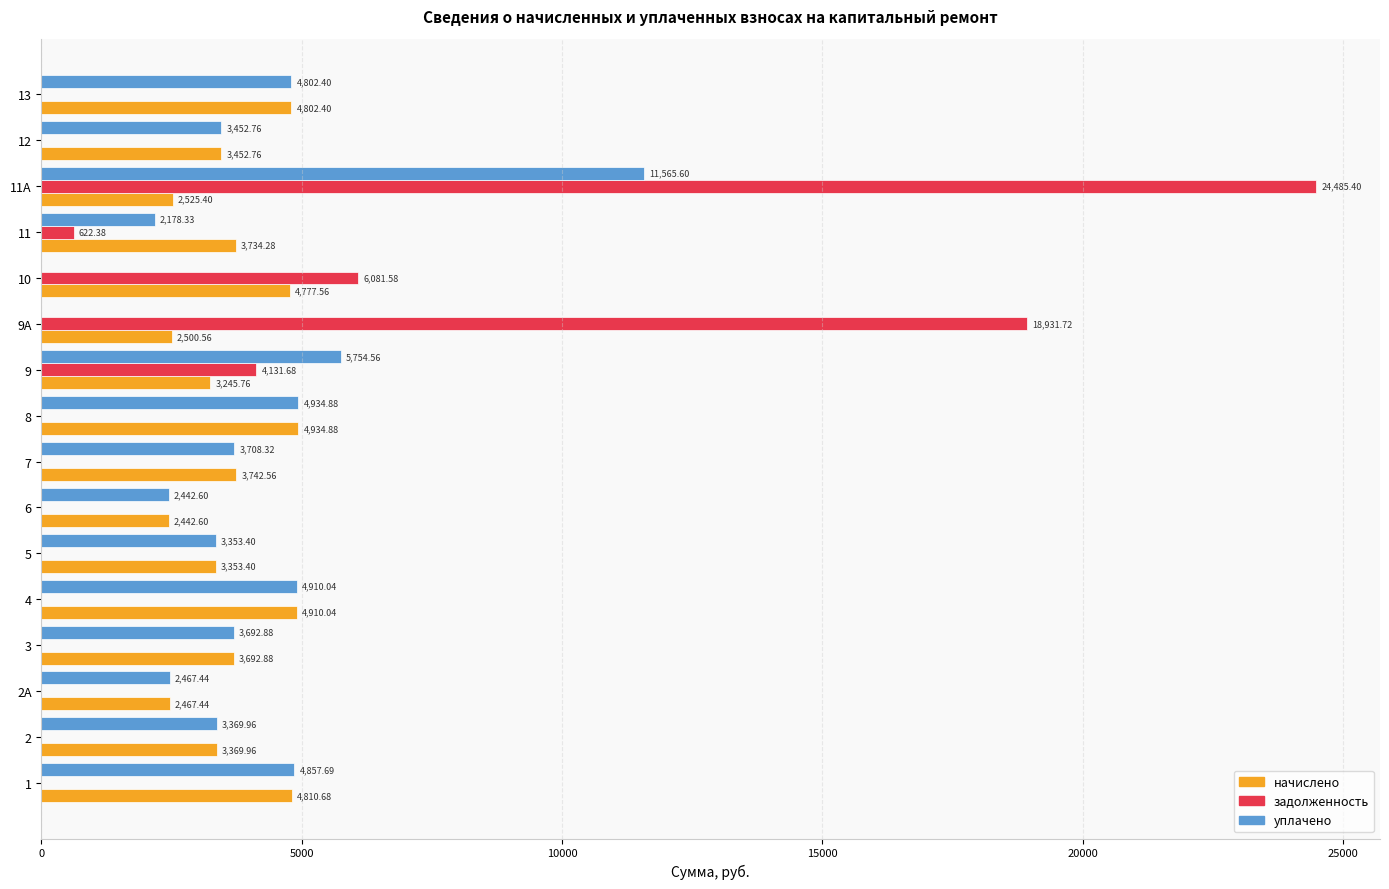

What is the sum of all уплачено values?

61490.9